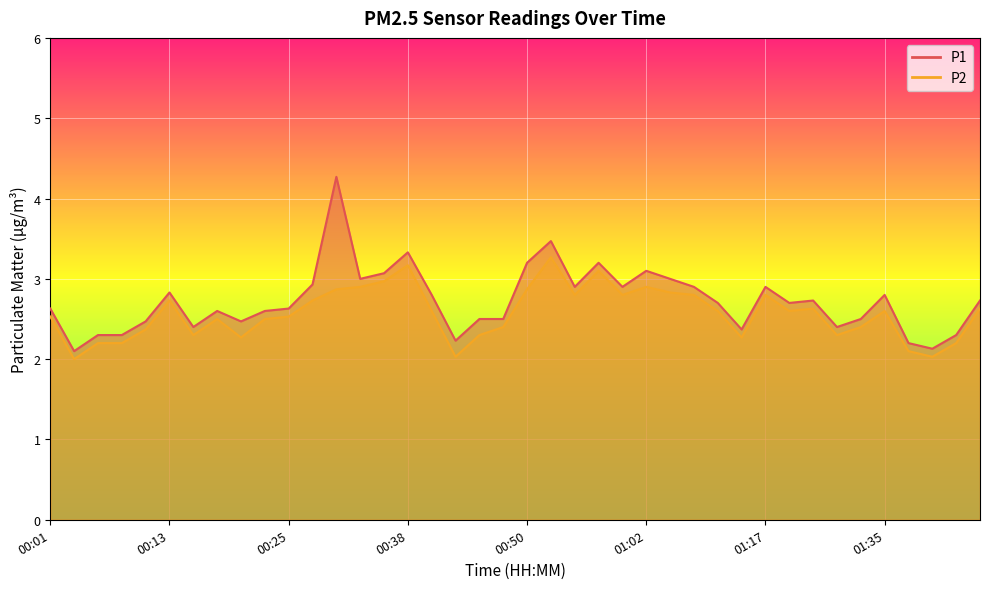

What position from the right is 01:02?

15